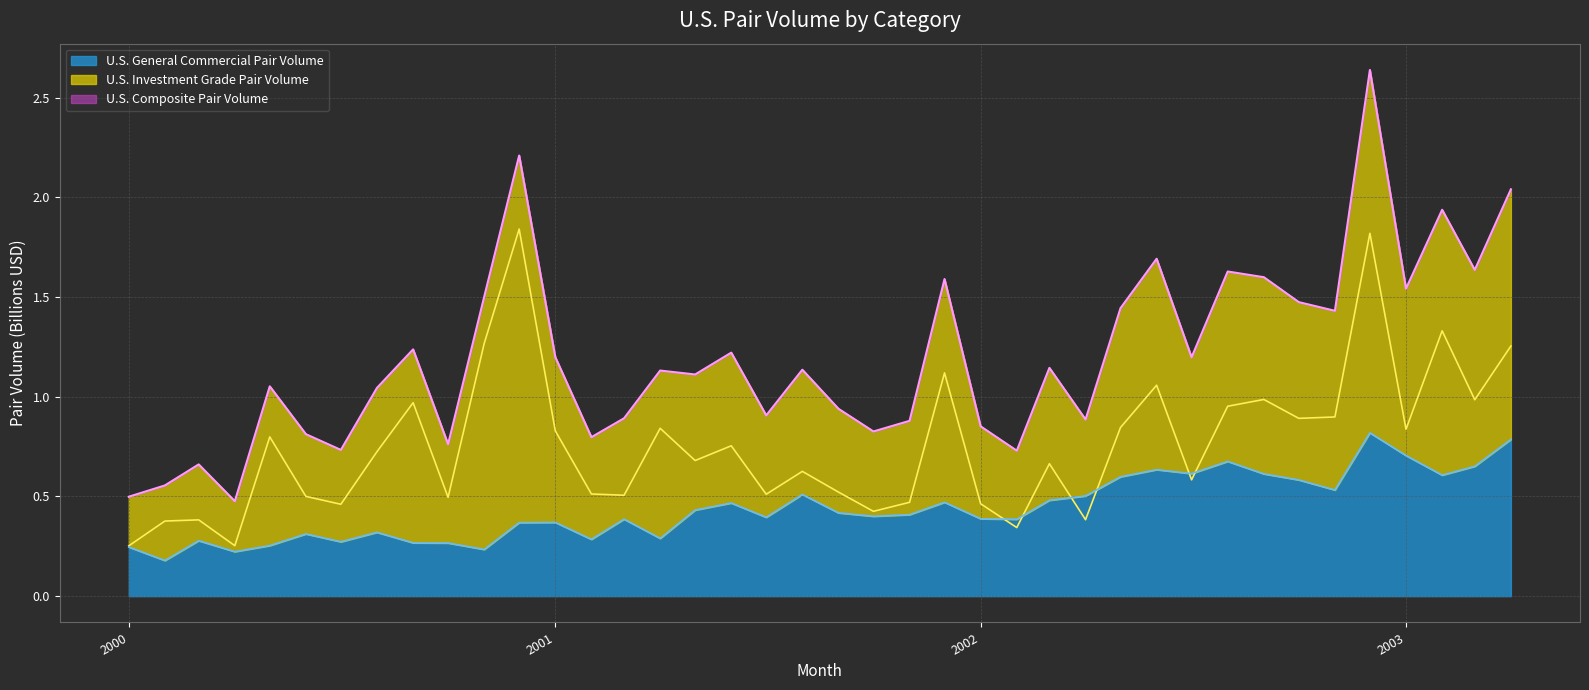

What is the minimum value for U.S. Investment Grade Pair Volume?

0.3